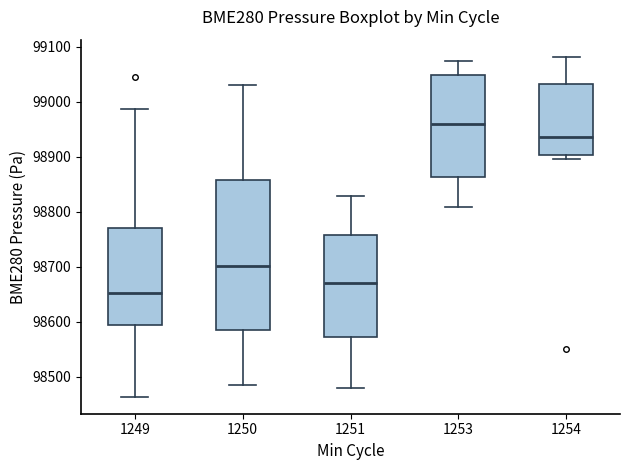

Reading left to right, transcribe this box plot: for each box, give where its median line is, the range the box spans, and where its two whiskers end, as read against the y-axis. The values are not printed on the chart, so give them approximately, as read against the axis.

1249: median 98650, box 98590 to 98770, whiskers 98460 to 98990
1250: median 98700, box 98580 to 98860, whiskers 98480 to 99030
1251: median 98670, box 98570 to 98760, whiskers 98480 to 98830
1253: median 98960, box 98860 to 99050, whiskers 98810 to 99070
1254: median 98940, box 98900 to 99030, whiskers 98900 (just below the box's lower edge) to 99080